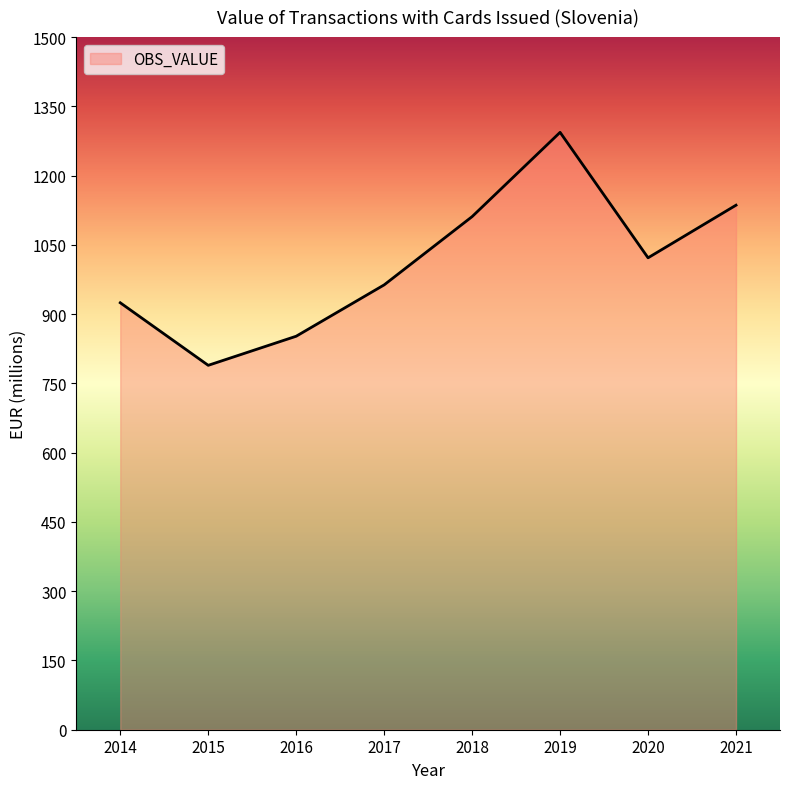

How many interior local valleys (lower than both neighbors) does the data have?

2